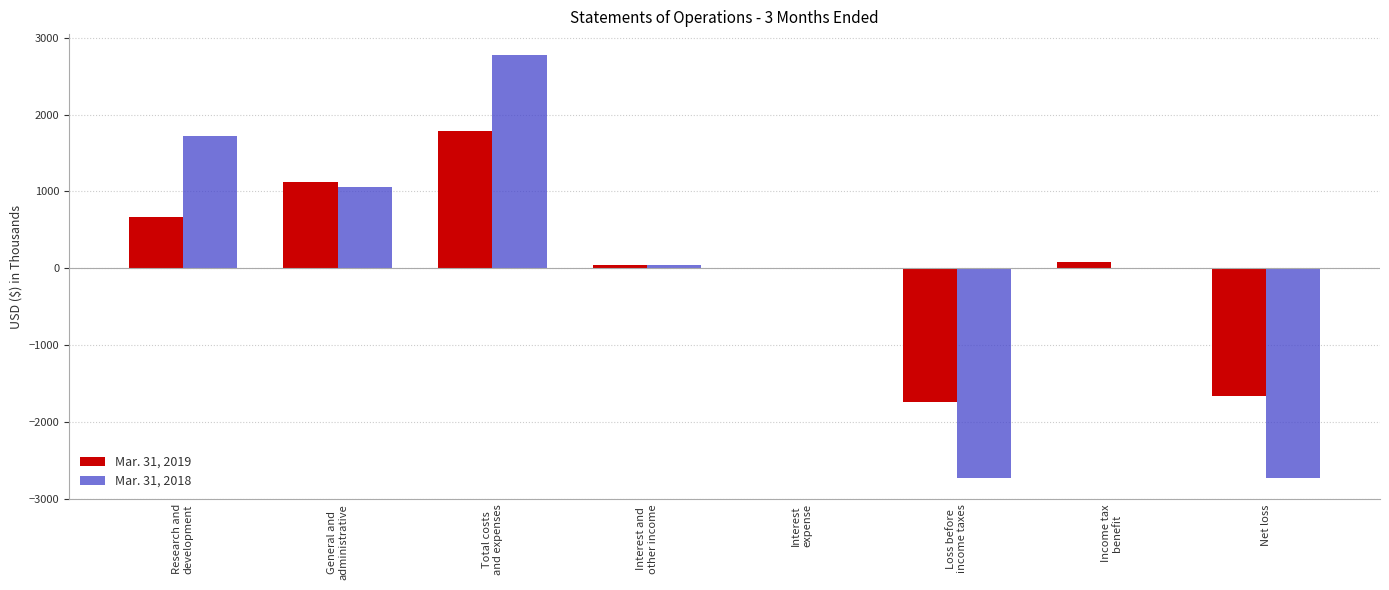

Which label corresponds to the largest value in the chart?

Total costs
and expenses